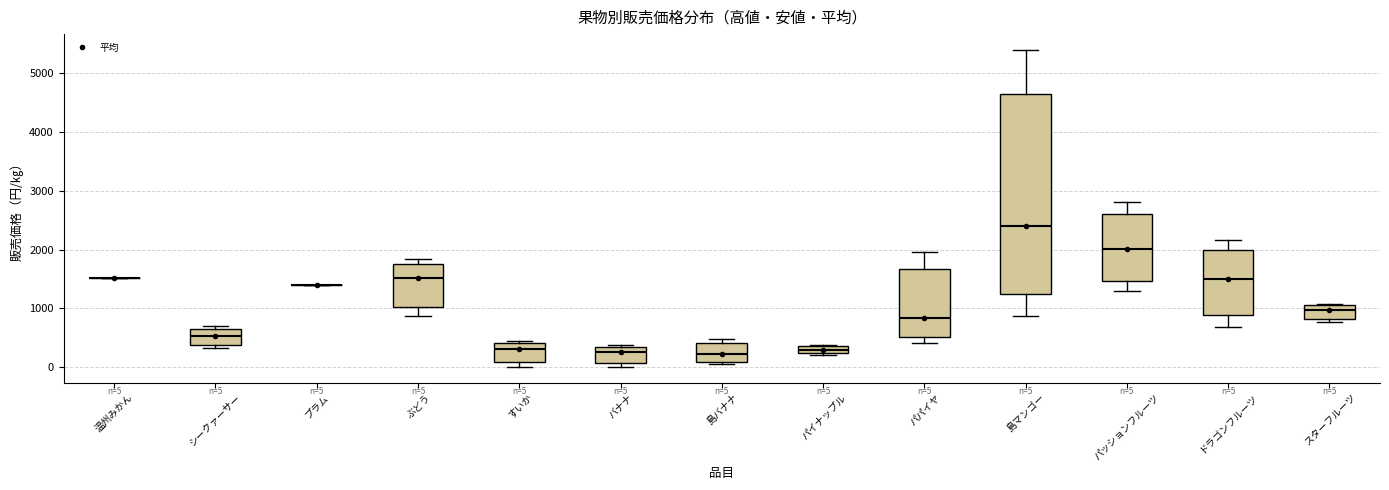

Comparing the boxes themselves (not the whiskers), which one is the tallest?

島マンゴー